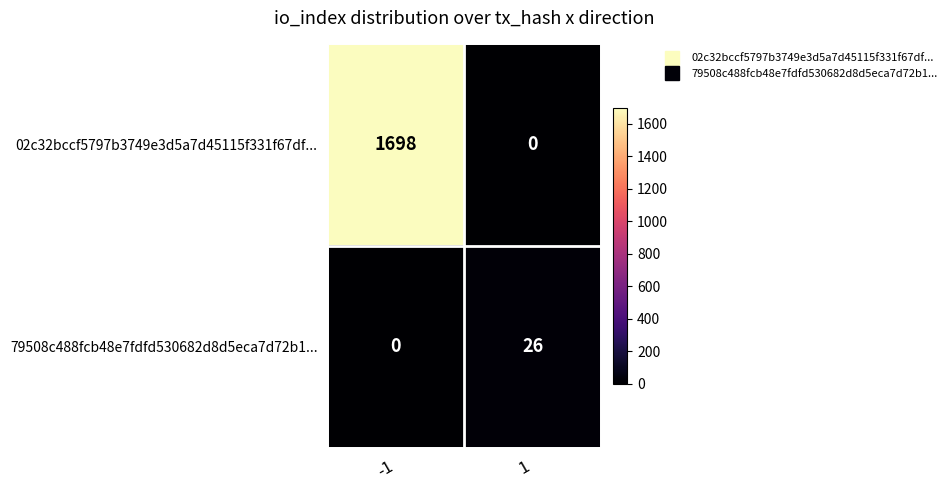

Which series changed the most between -1 and 1?

02c32bccf5797b3749e3d5a7d45115f331f67df...